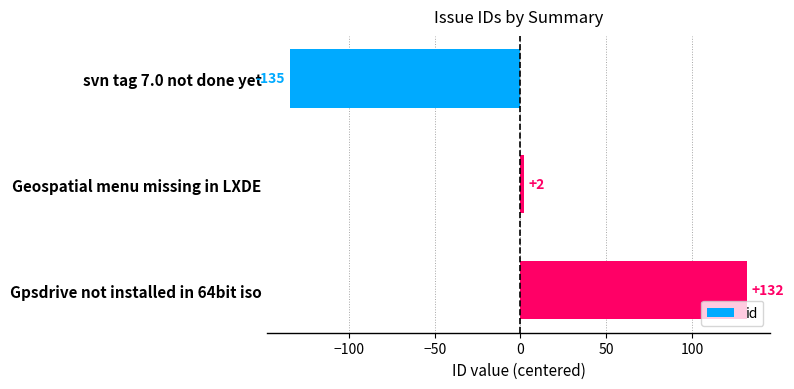

What is the label of the 3rd bar from the top?

Gpsdrive not installed in 64bit iso